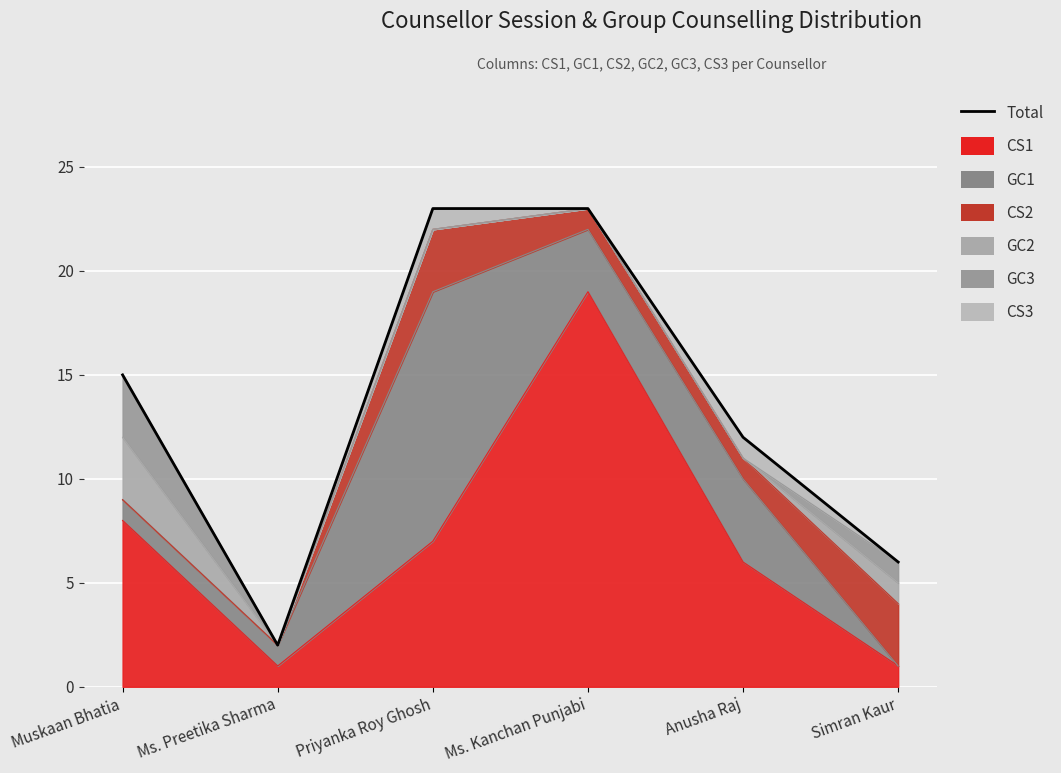

Which has a higher value, Ms. Kanchan Punjabi or Priyanka Roy Ghosh?

Ms. Kanchan Punjabi